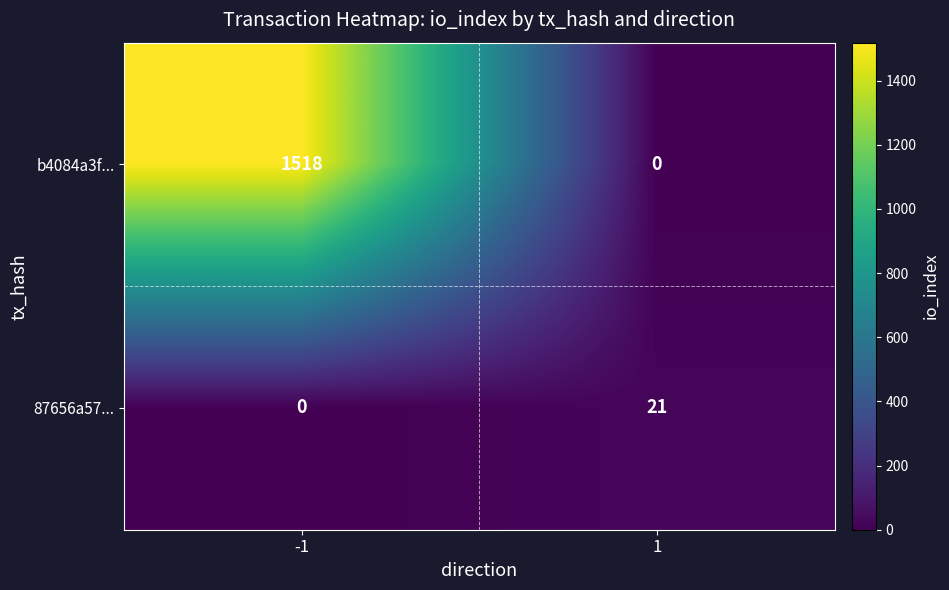

What is the difference between the highest and lowest values at -1?

1518